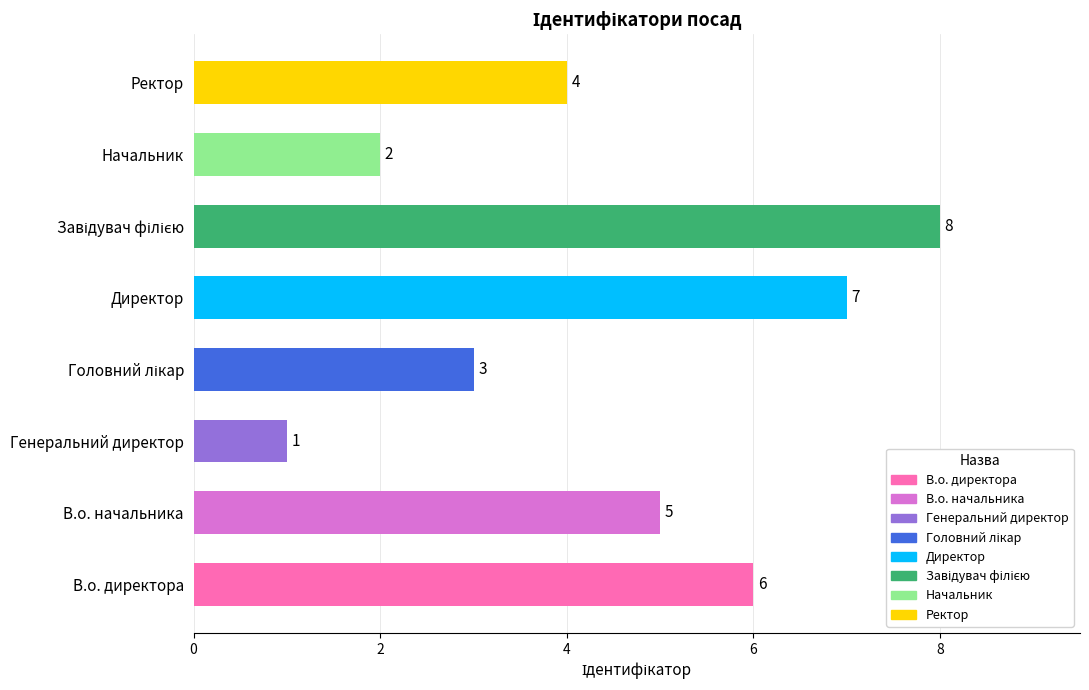

What is the difference between the second highest and second lowest values?

5